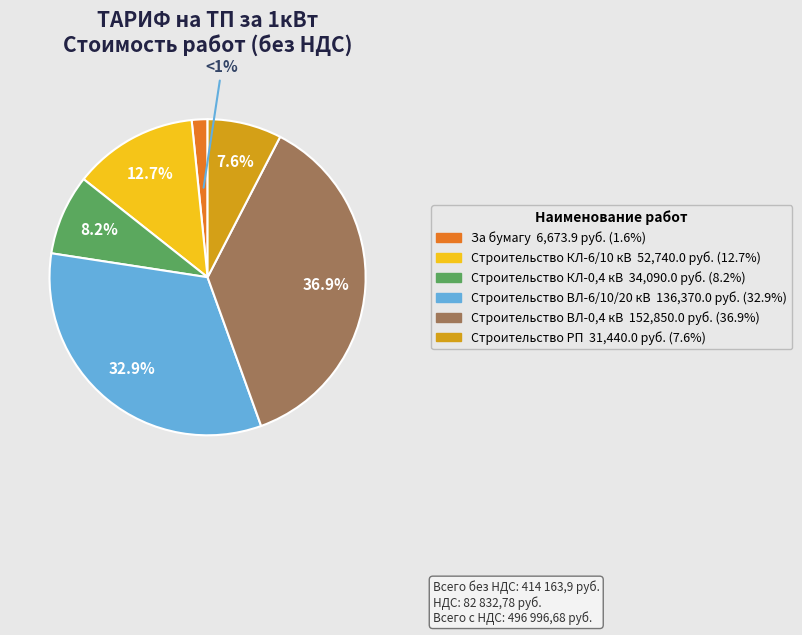

Between Строительство РП and Строительство ВЛ-0,4 кВ, which is larger?

Строительство ВЛ-0,4 кВ